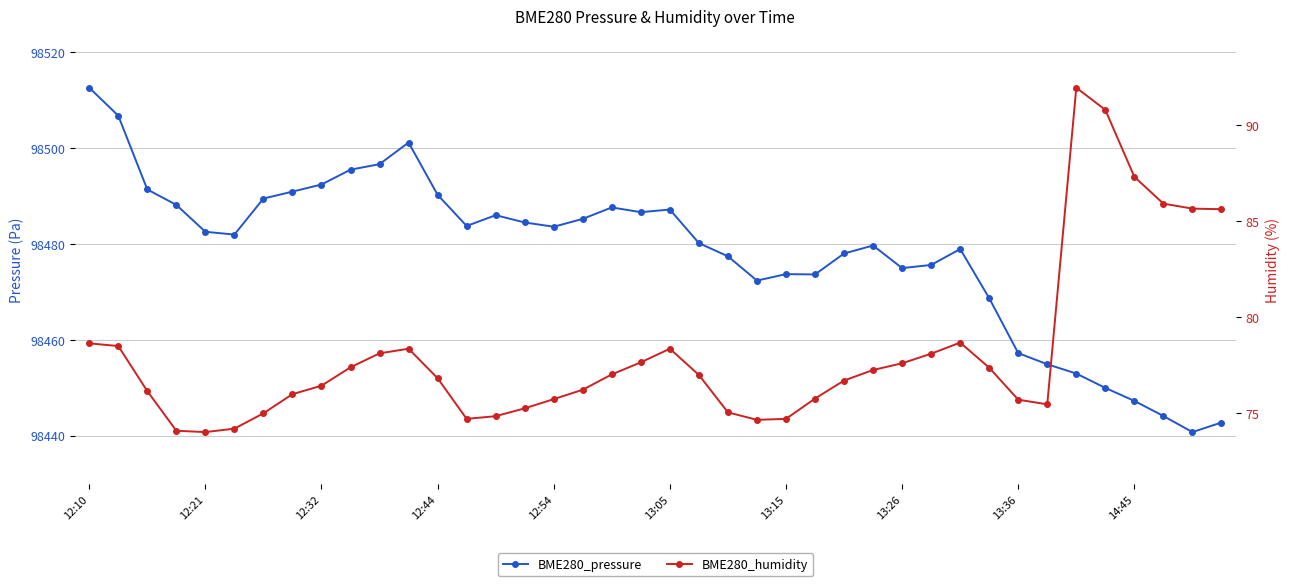

Rank the series at 26 from highest to lowest value.

BME280_pressure, BME280_humidity